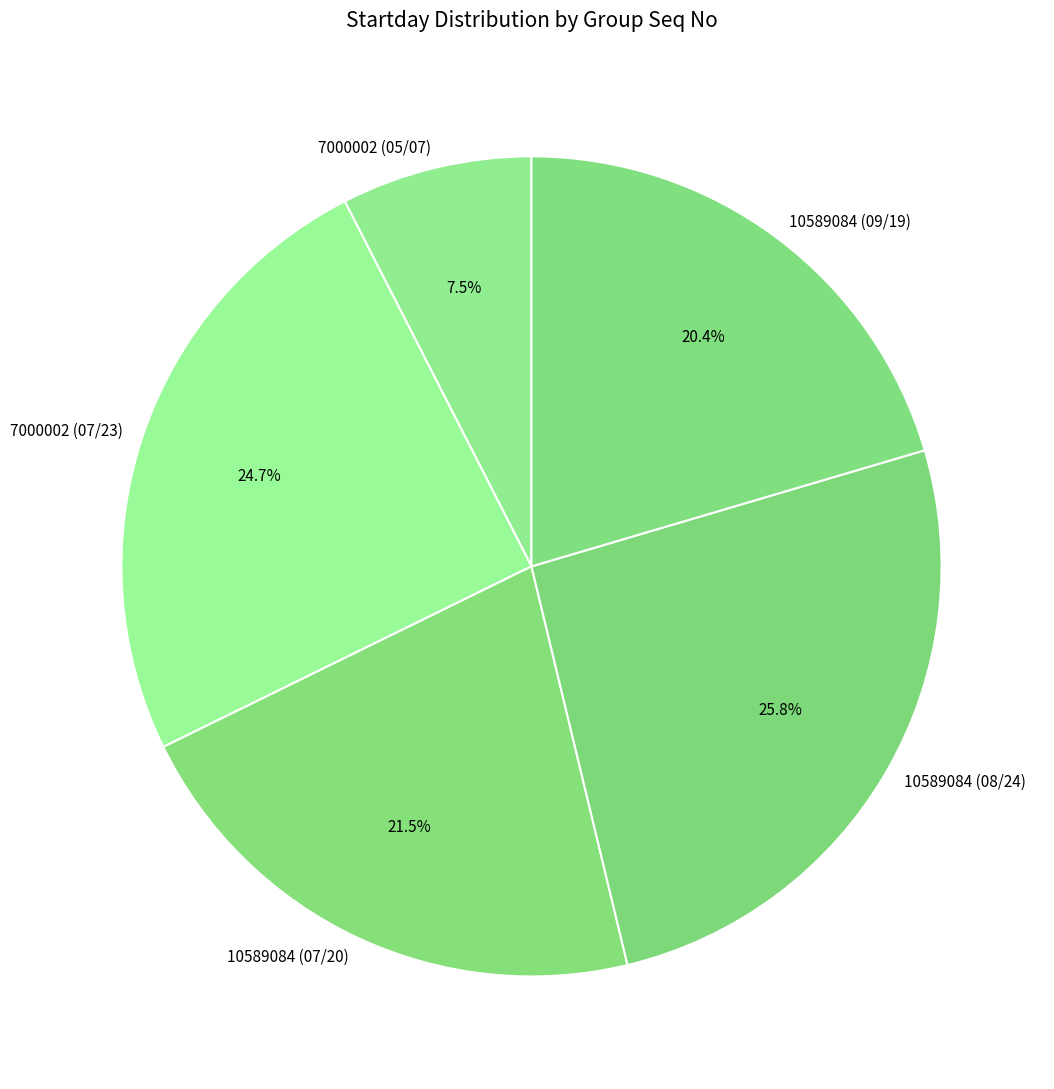

Does 10589084 (09/19) represent more than half of the total?

No